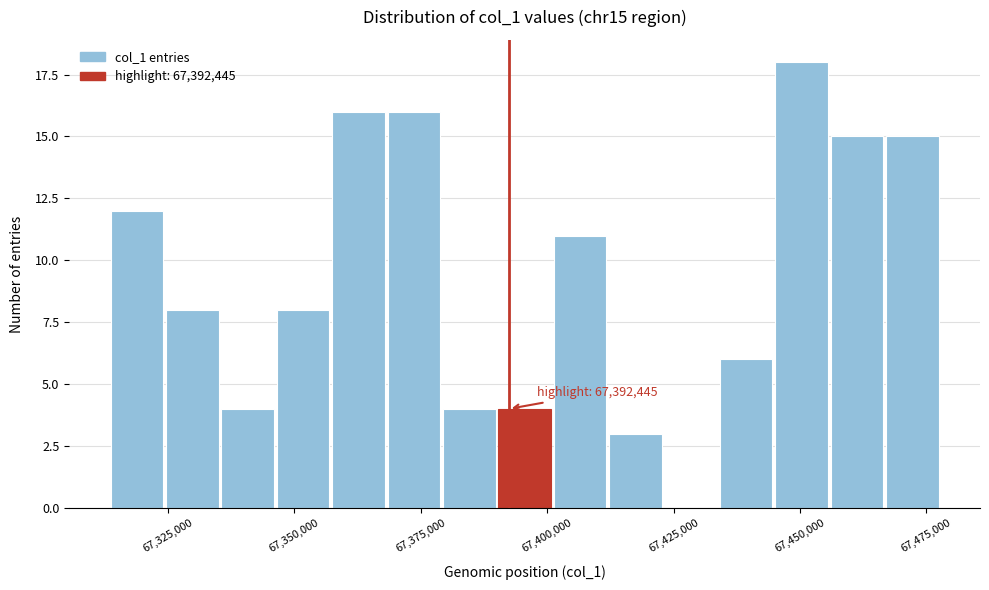

Read against the x-axis, roughly where is the centre of the tallest bar?

67450000